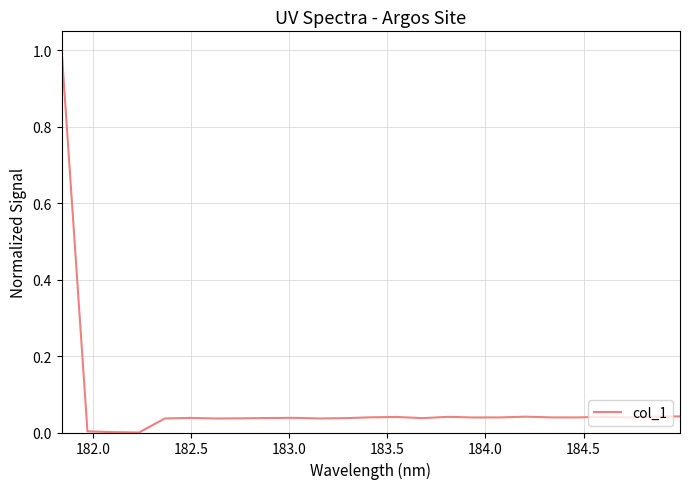

What is the greatest value displayed?

1.0